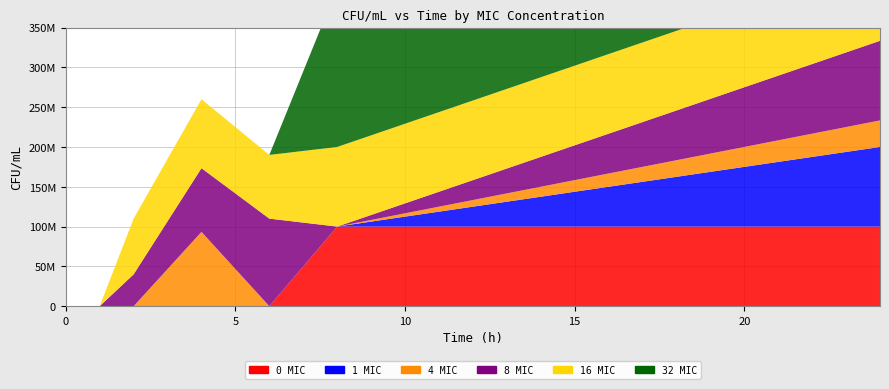

Reading right to left, extract all data points from this chart.

0 MIC: 24=100000000	8=100000000	6=0	4=0	2=0	1=0	0.5=0	0=0
1 MIC: 24=100000000	8=0	6=0	4=0	2=0	1=0	0.5=0	0=0
4 MIC: 24=33333333	8=0	6=0	4=93333333	2=0	1=0	0.5=0	0=0
8 MIC: 24=100000000	8=0	6=110000000	4=80000000	2=40000000	1=0	0.5=0	0=0
16 MIC: 24=100000000	8=100000000	6=80000000	4=86666667	2=70000000	1=0	0.5=0	0=0
32 MIC: 24=133333333	8=200000000	6=0	4=0	2=0	1=0	0.5=80000	0=0